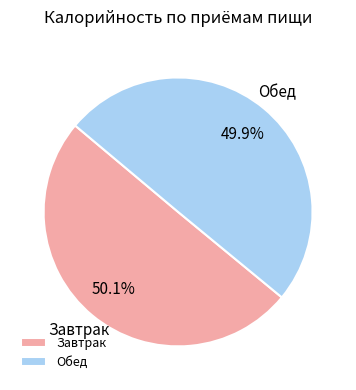

The Завтрак slice represents 39% of the pie. True or false?

False